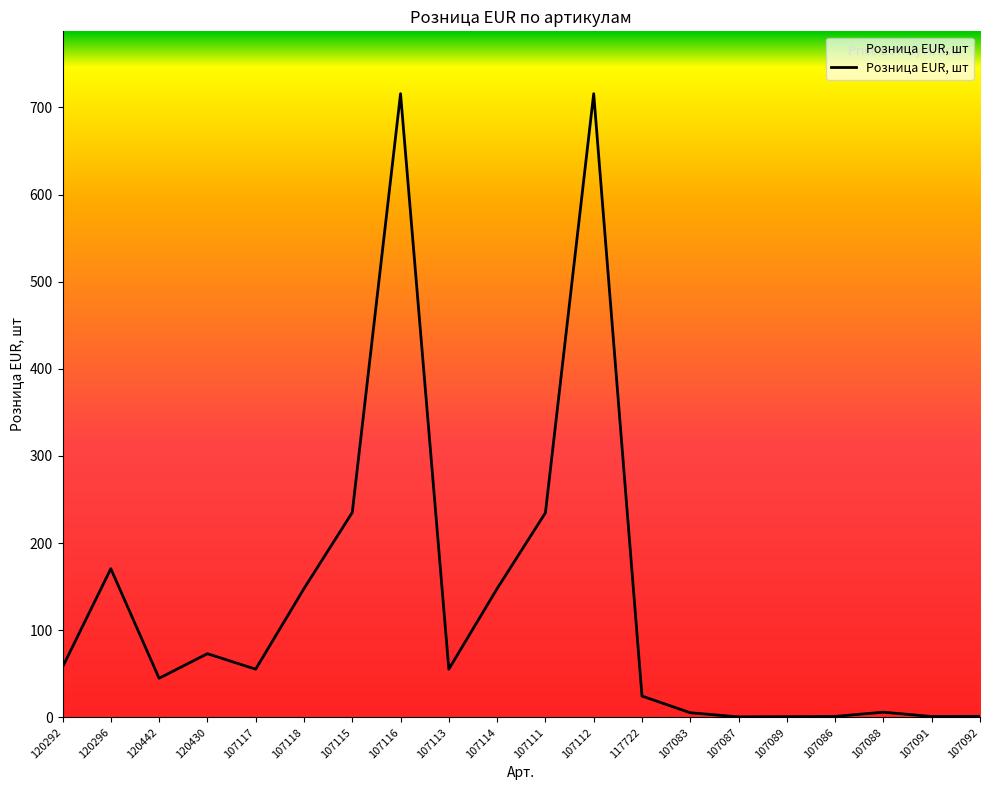

True or false: there are more than 1 points higher than both neighbors.

True